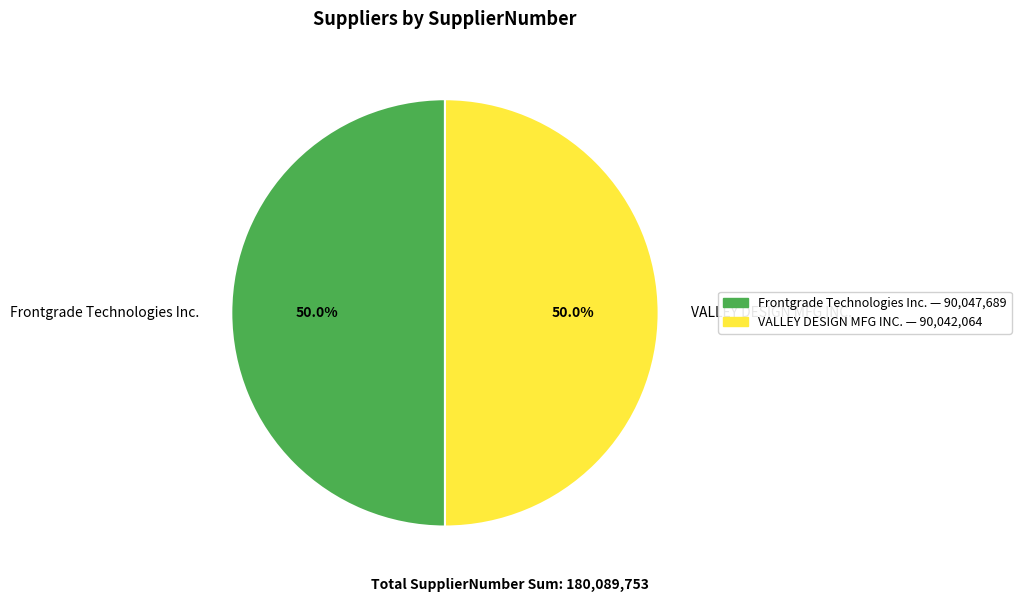

What is the ratio of the value at Frontgrade Technologies Inc. to the value at VALLEY DESIGN MFG INC.?

1.0